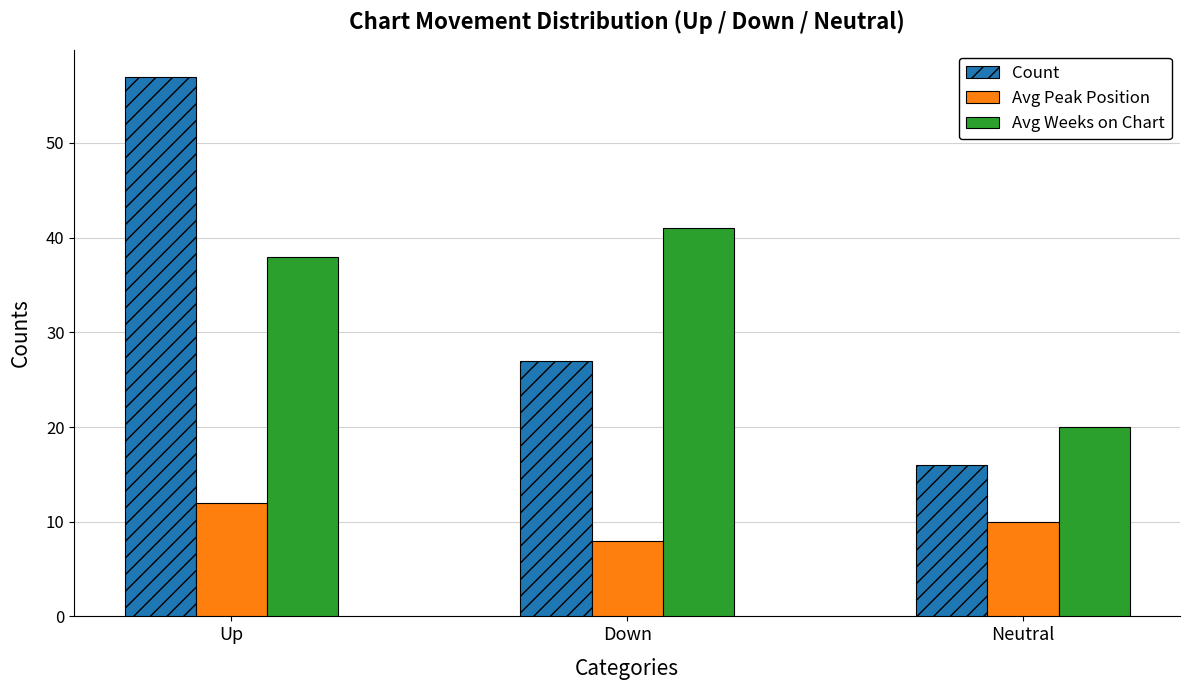

The value of Avg Weeks on Chart at Neutral is 20. True or false?

True